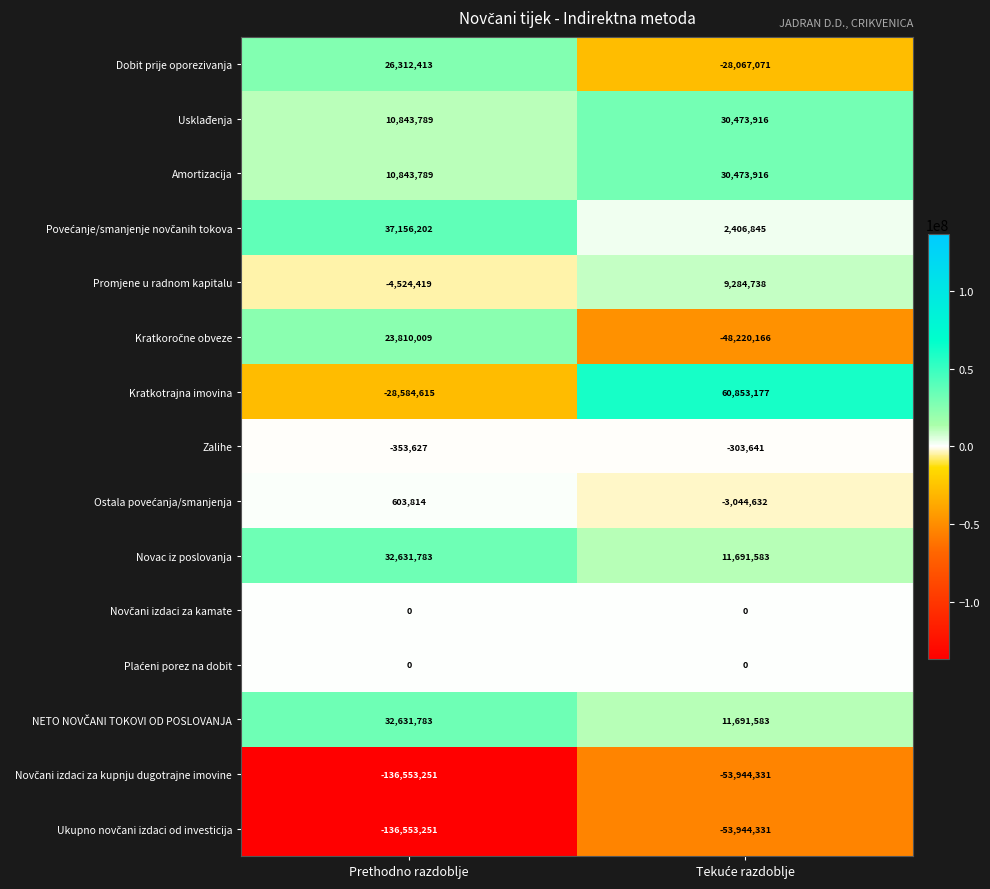

Which series has the largest range (max minus min)?

Kratkotrajna imovina